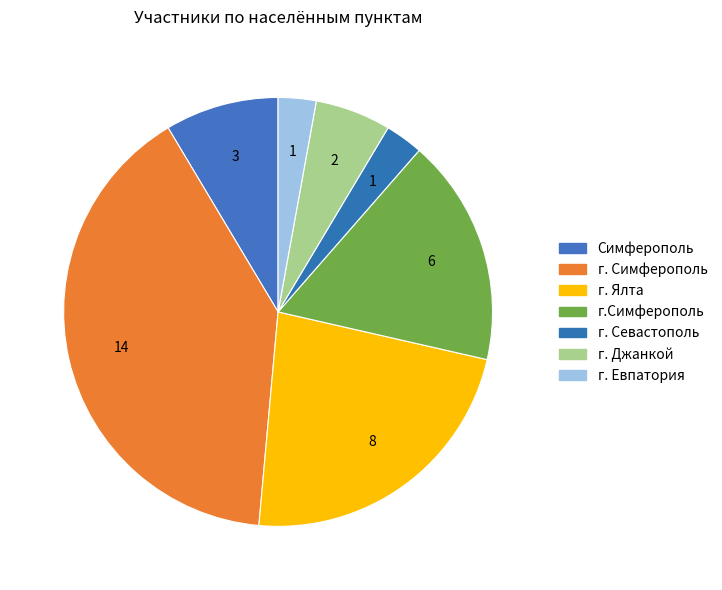

How many slices are in this pie chart?

7